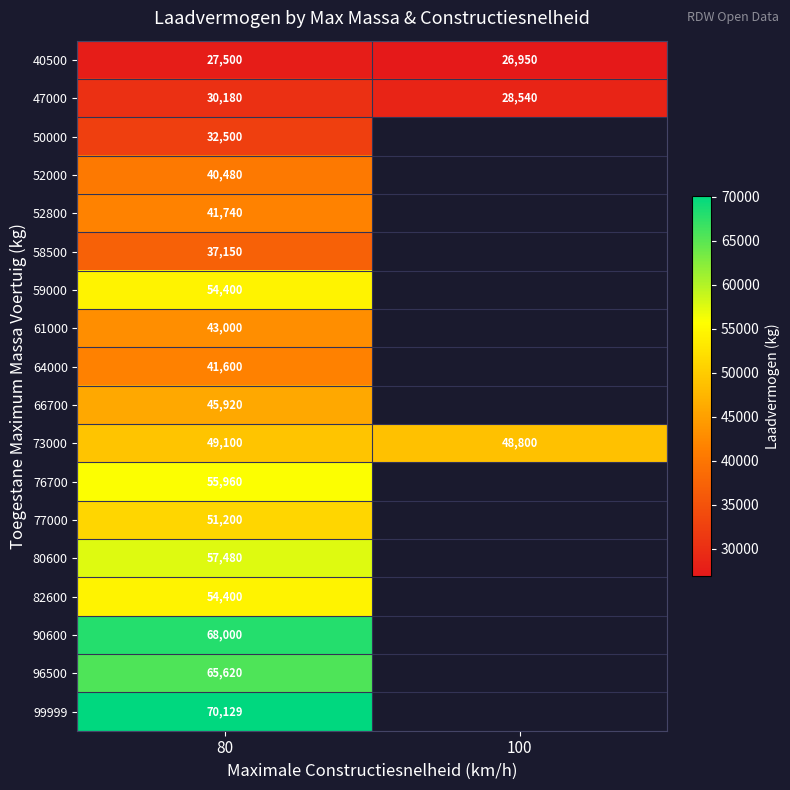

What is the total value across all series at 80?

866359